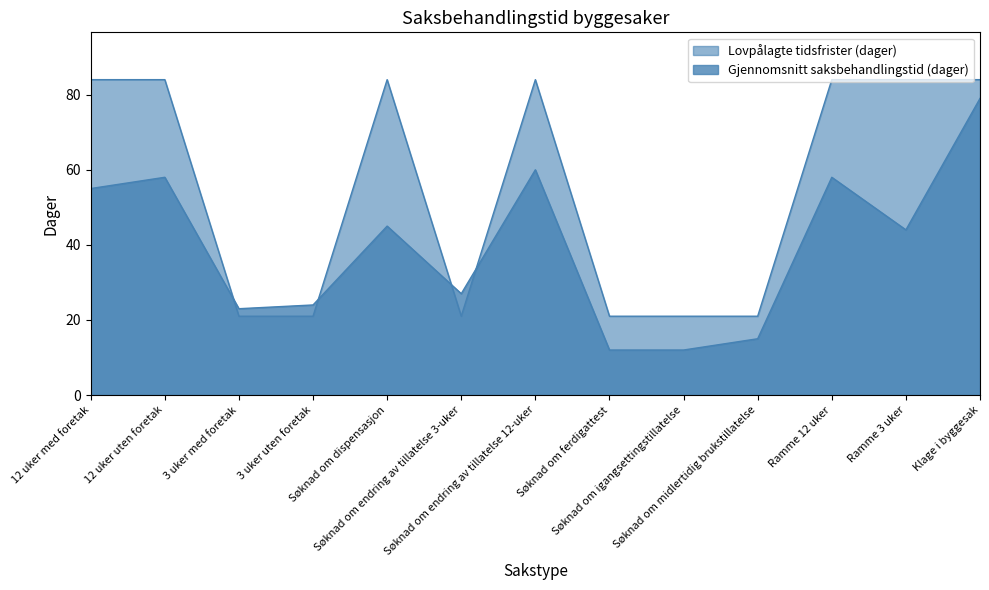

List the series in order of their overall mean, lowest first.

Gjennomsnitt saksbehandlingstid (dager), Lovpålagte tidsfrister (dager)